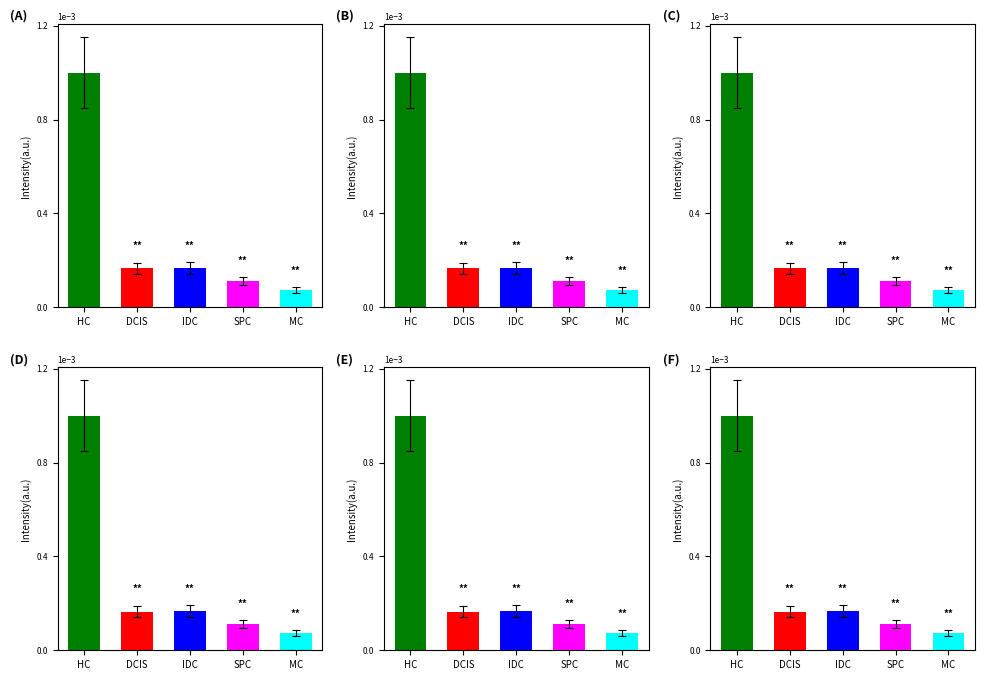

Are the bars horizontal?

No